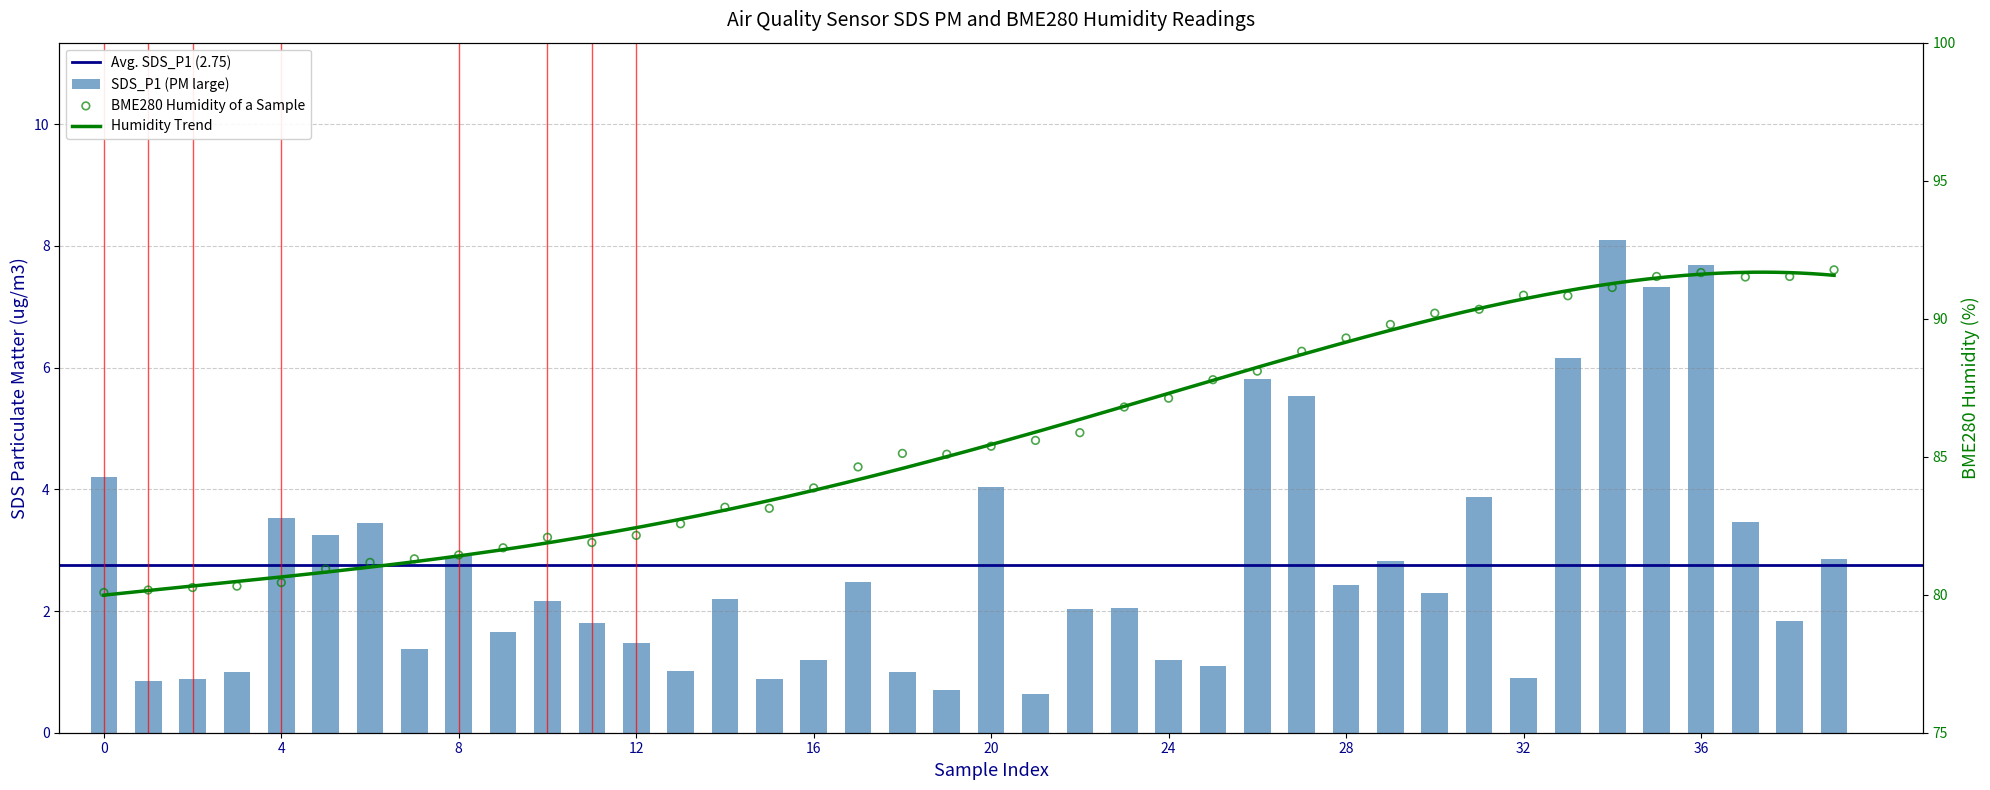

Is the value of SDS_P1 at 36 greater than the value of BME280_humidity at 4?

No